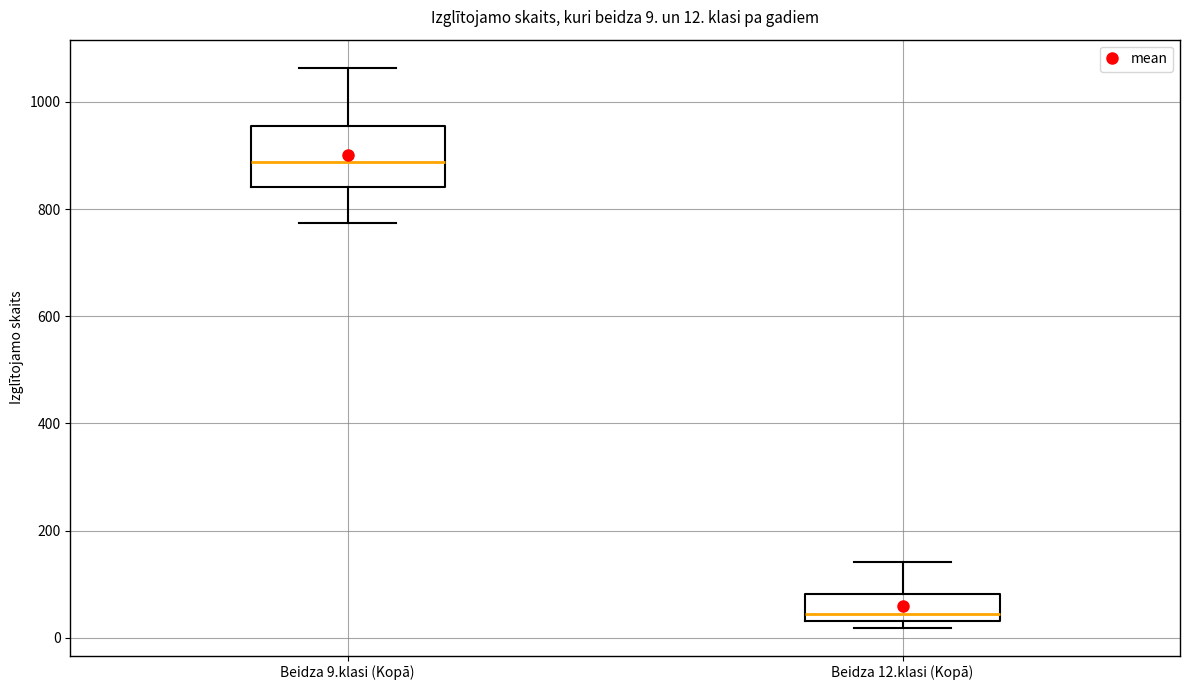

Comparing the boxes themselves (not the whiskers), which one is the tallest?

Beidza 9.klasi (Kopā)